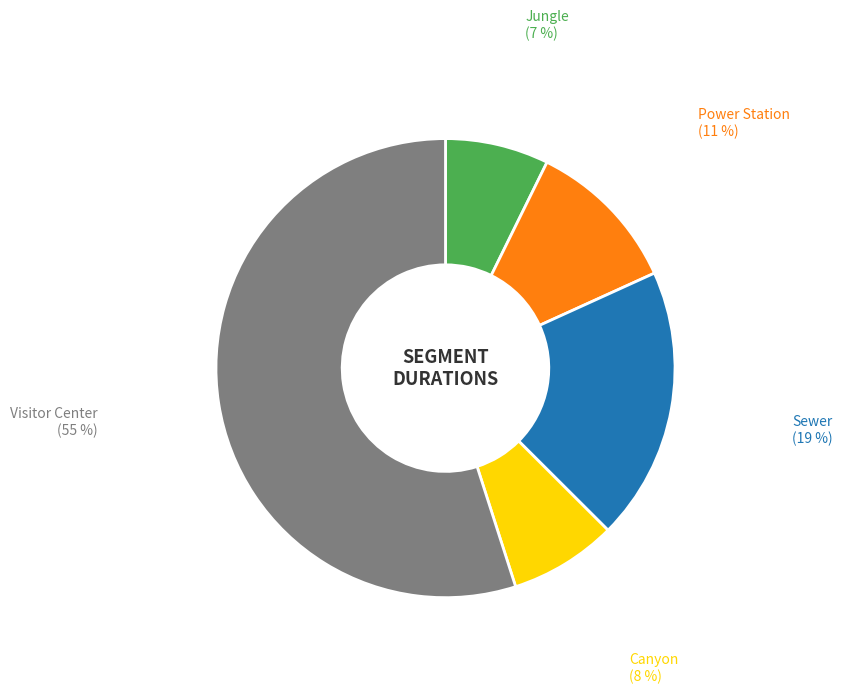

Count the number of slices in the pie.

5